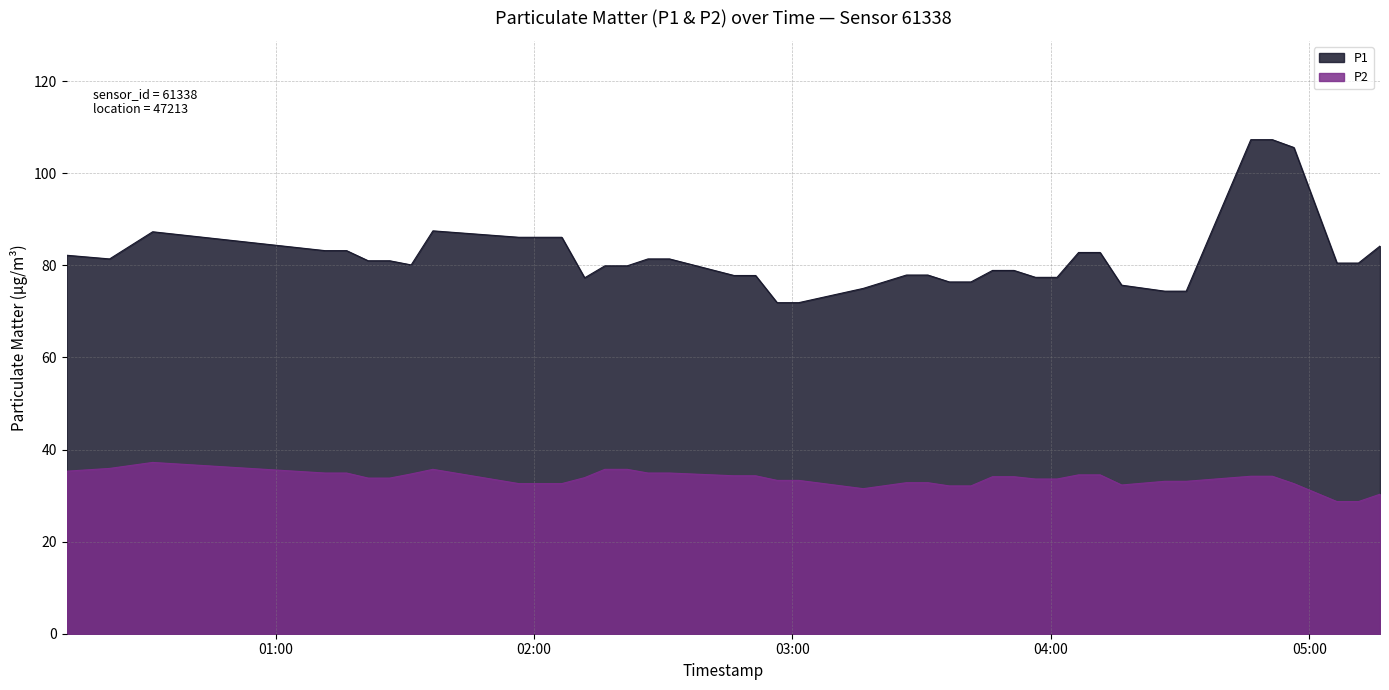

True or false: P1 and P2 cross at least once.

False